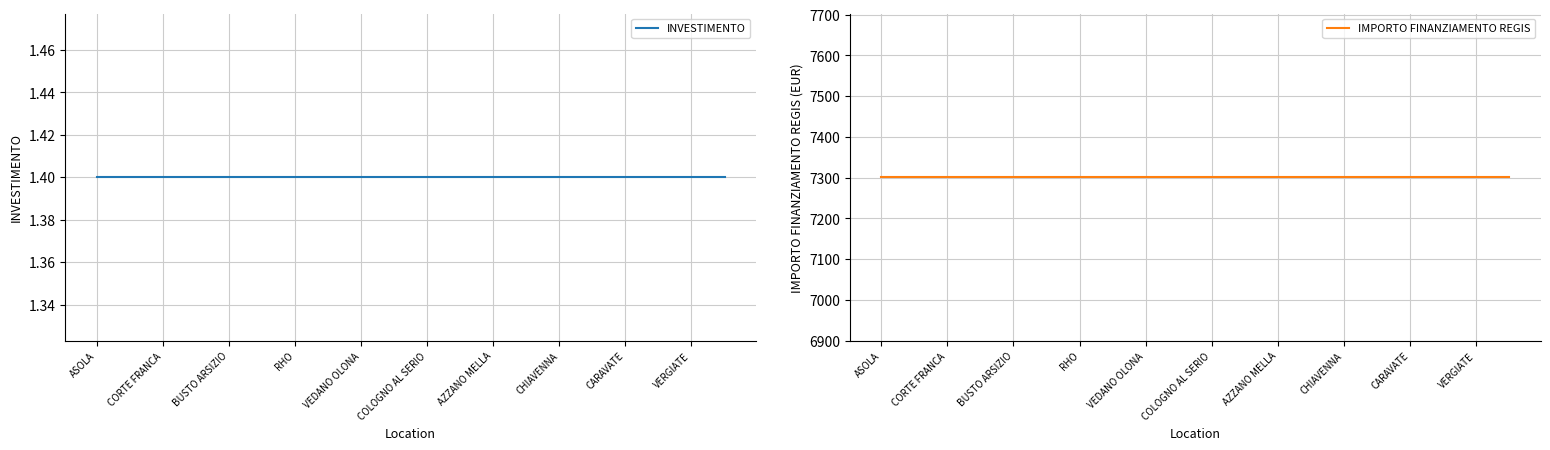

What are all the series names shown in the legend?

INVESTIMENTO, IMPORTO FINANZIAMENTO REGIS